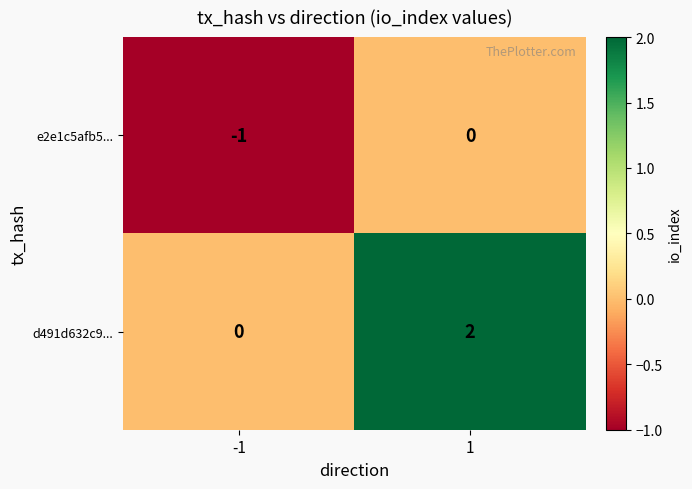

How many distinct data groups are displayed?

2